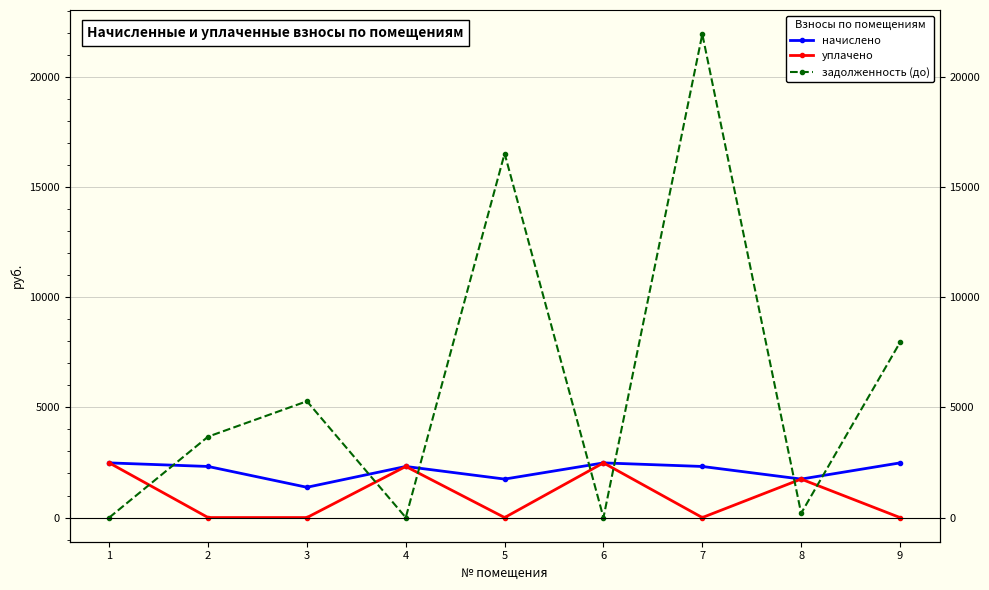

Which has a higher value, 9 or 3?

9